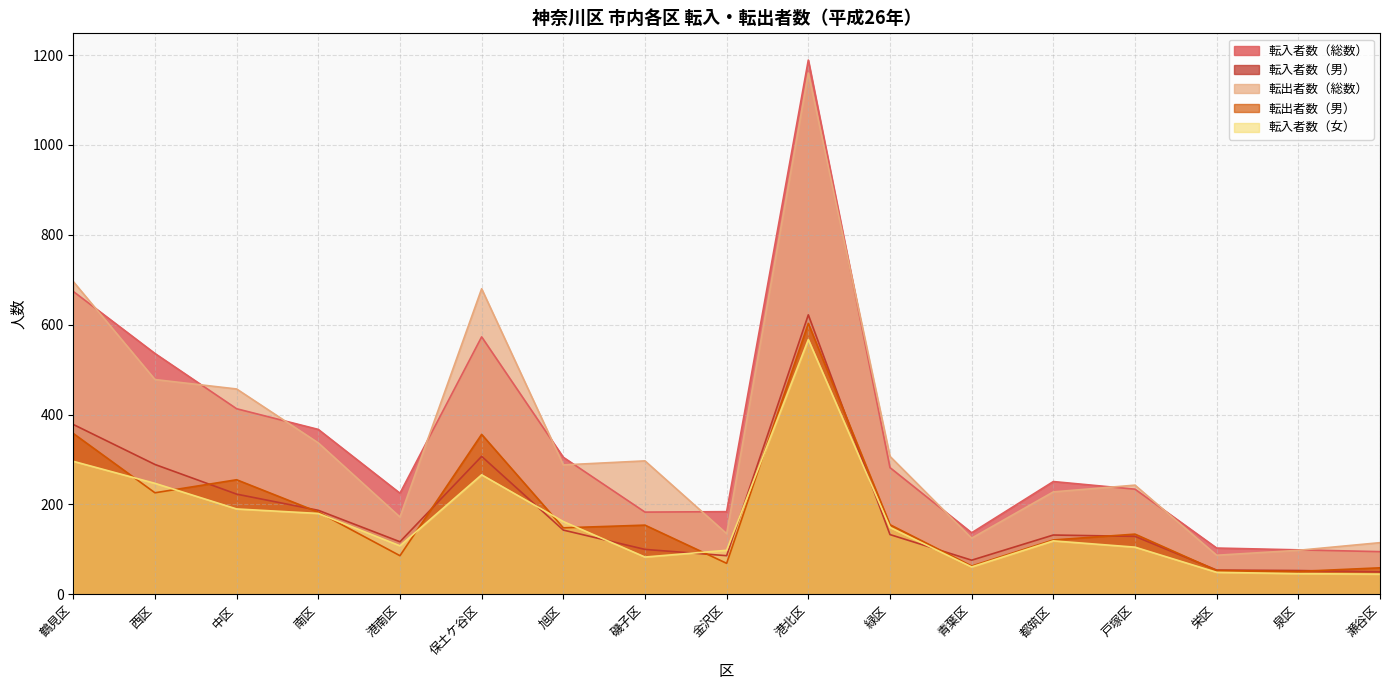

Which category has the lowest value across all series?

瀬谷区